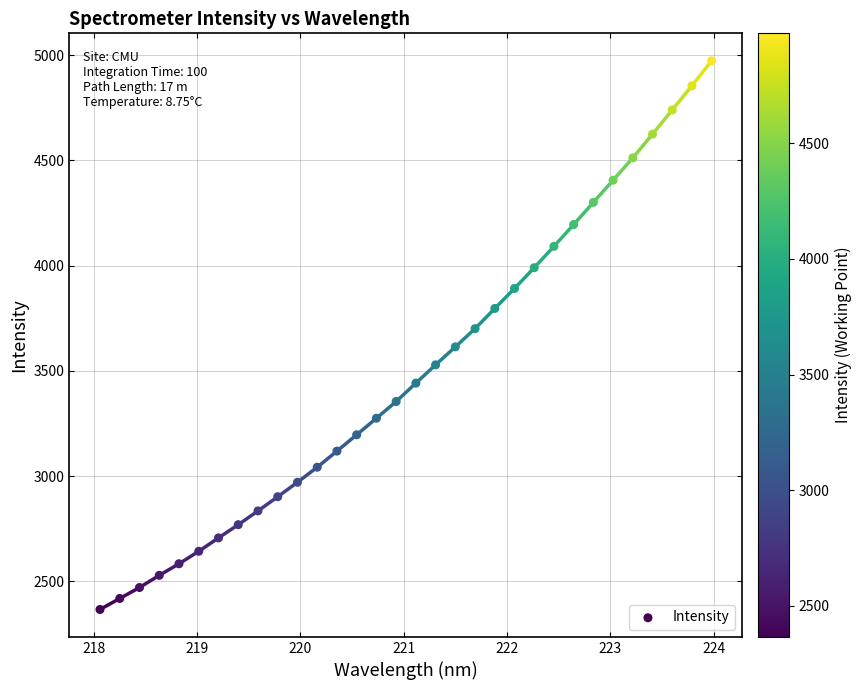

What is the range of X values (max minus min)?

5.9